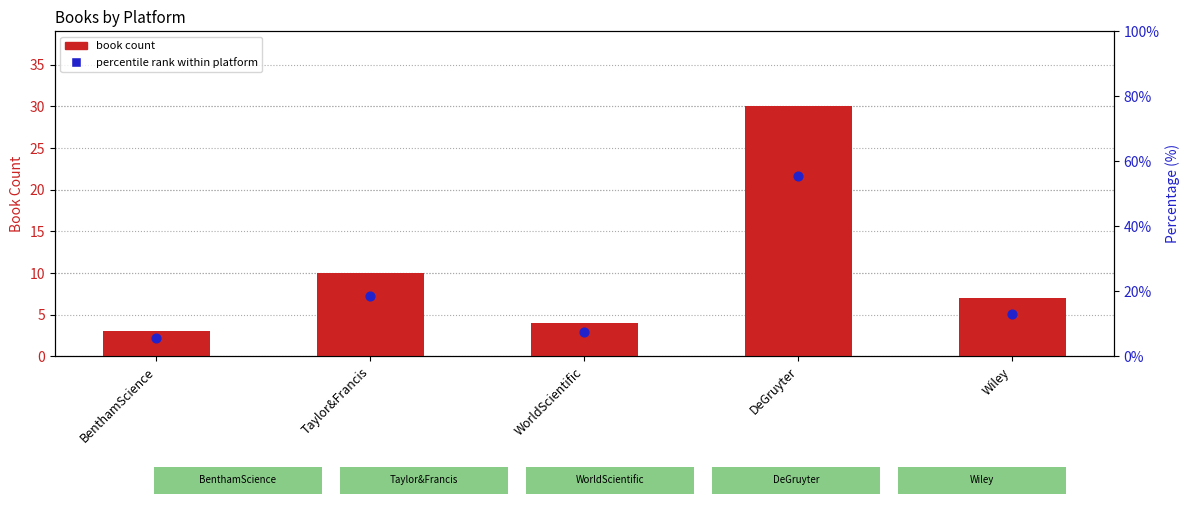

At how many categories does at least one series exceed 39?

1